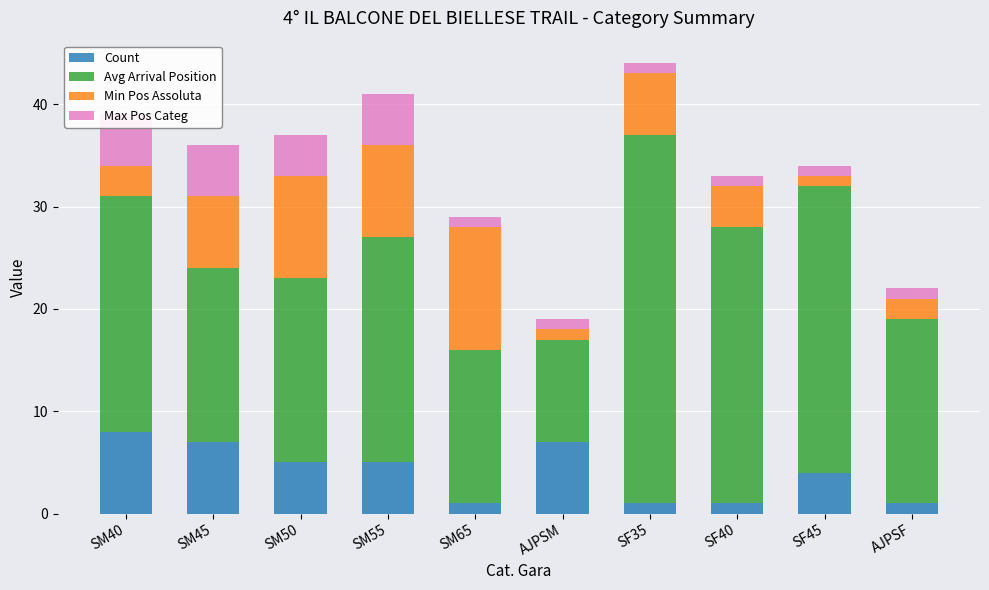

What is the sum of all Max Pos Categ values?

25